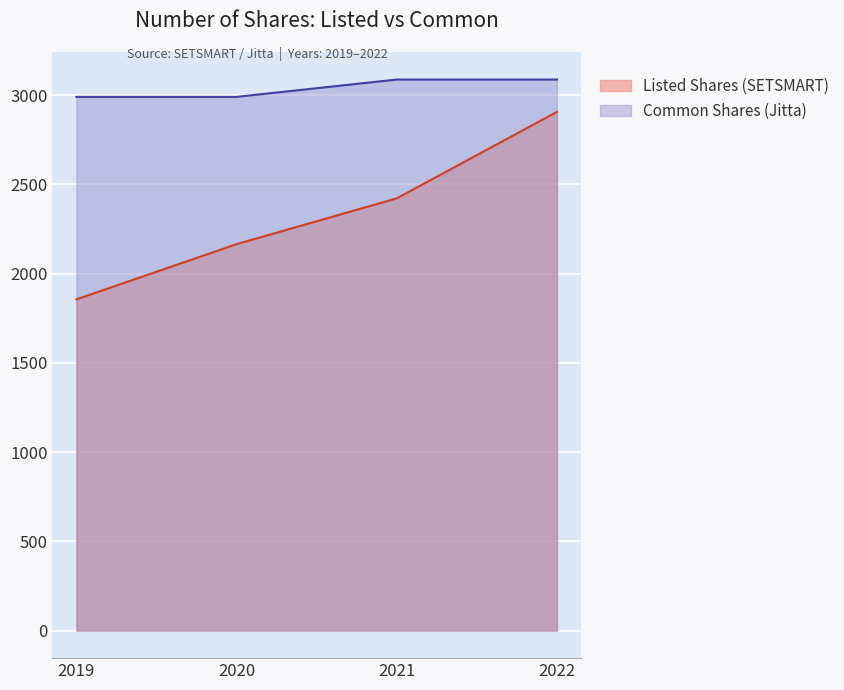

Reading left to right, transcribe all the data shown in this chart.

Listed Shares (SETSMART): 1856.2	2165.5	2422.2	2906.7
Common Shares (Jitta): 2991.0	2991.0	3088.0	3088.0